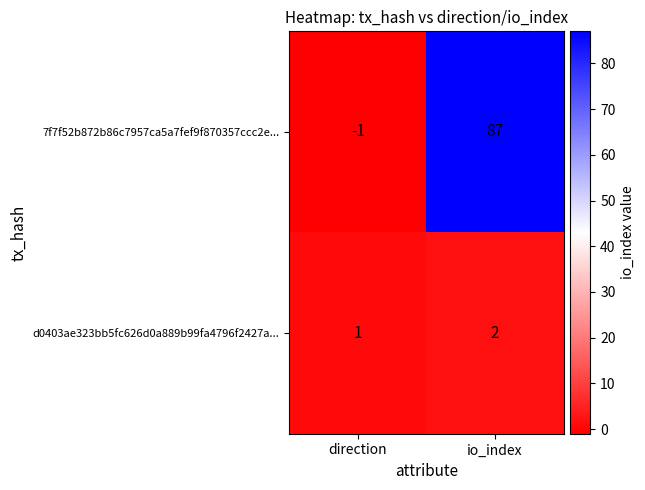

The value of 7f7f52b872b86c7957ca5a7fef9f870357ccc2e... at io_index is 124. True or false?

False